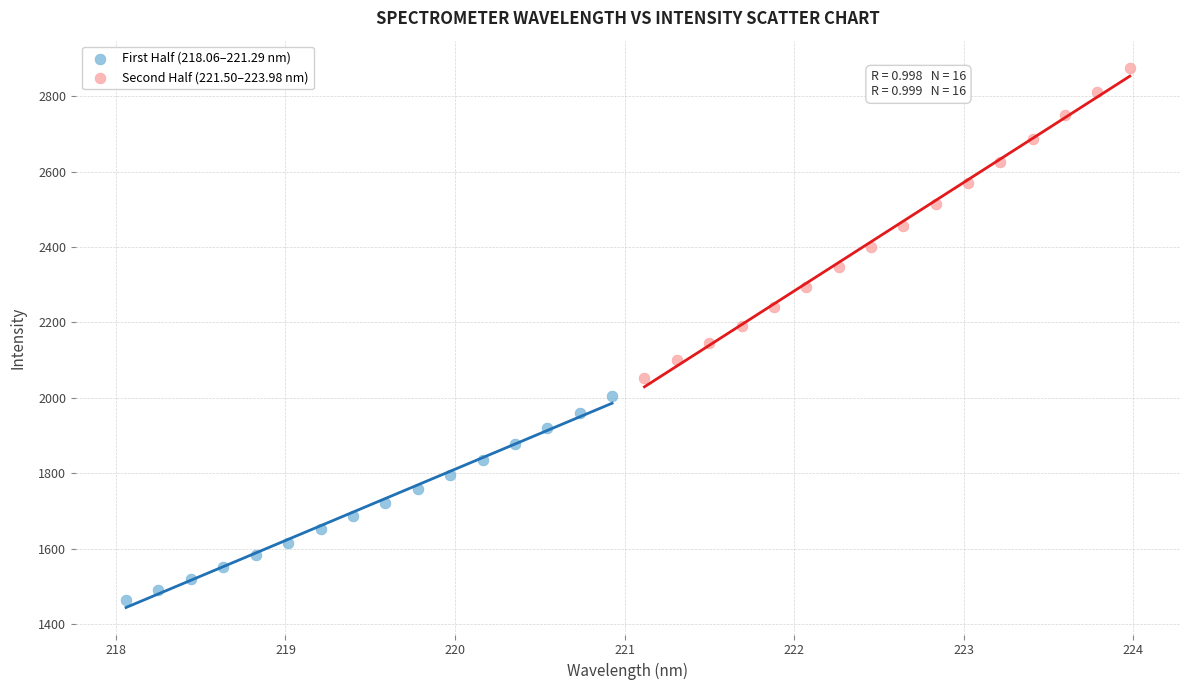

What are all the series names shown in the legend?

First Half (218.06–221.29 nm), Second Half (221.50–223.98 nm)